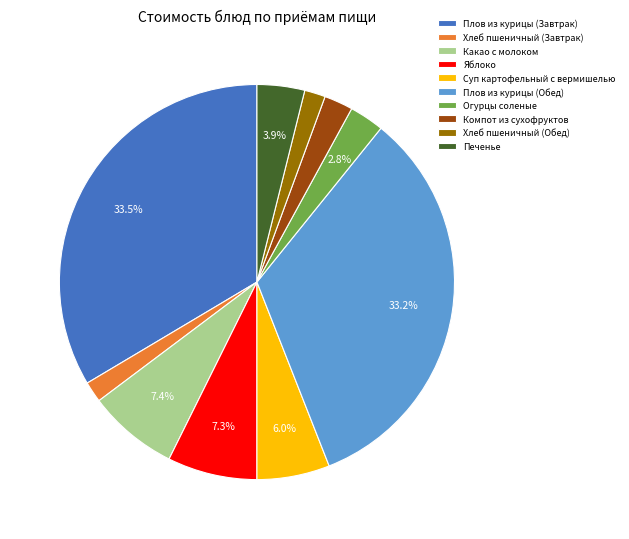

To the nearest percent, what percentage of the pie is Какао с молоком?

7%